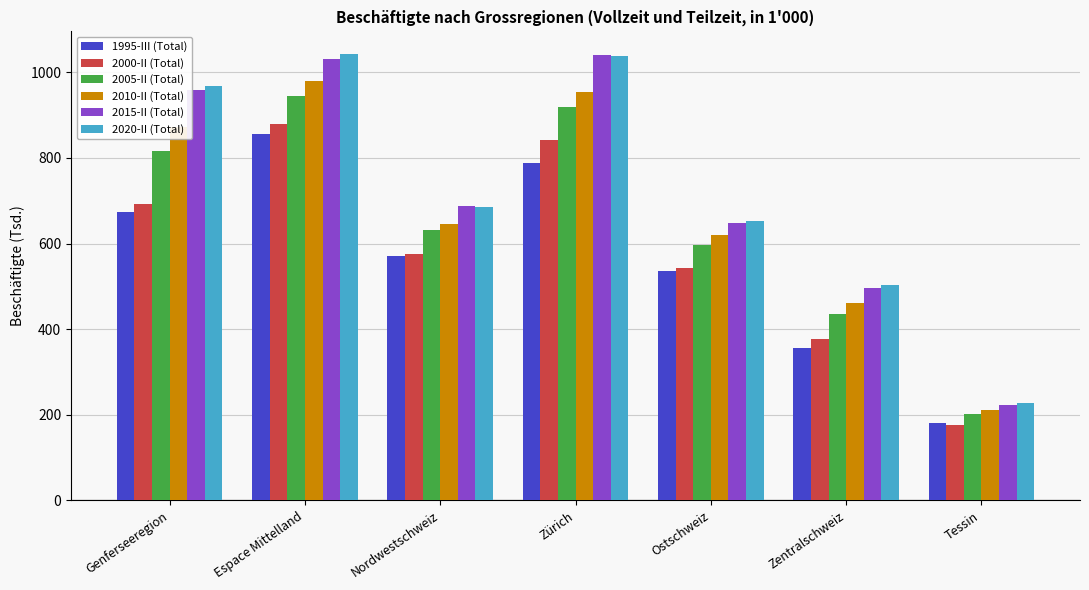

What is the label of the 6th bar from the right?

Espace Mittelland